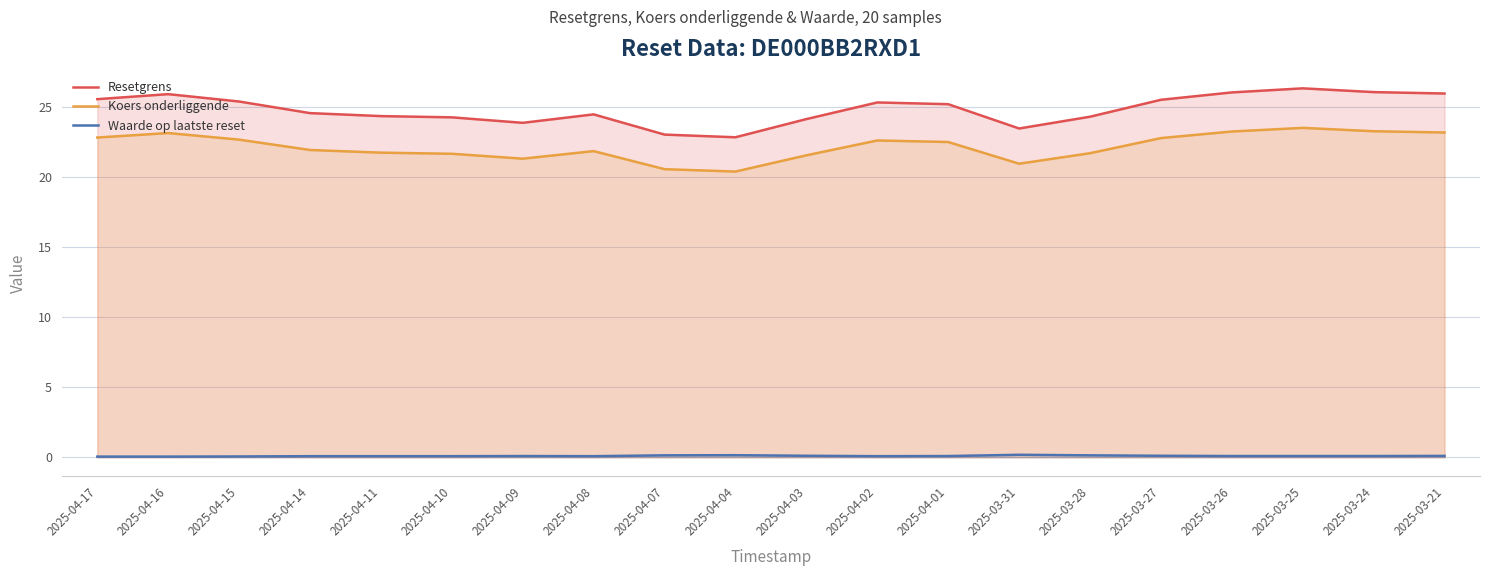

What is the difference between the maximum and minimum values in the Resetgrens series?

3.5